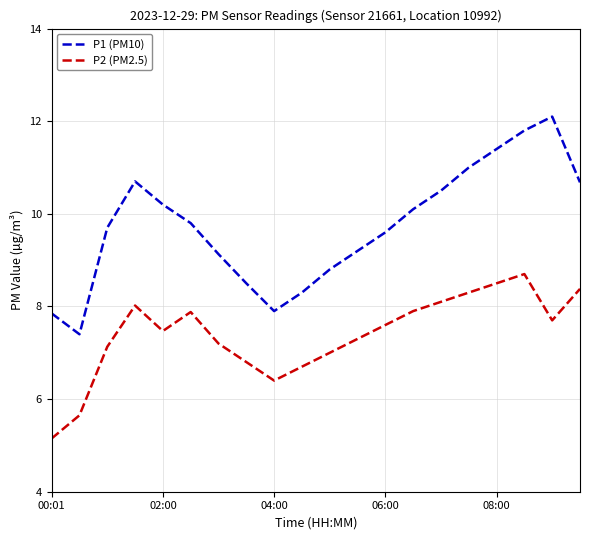

List the series in order of their overall mean, lowest first.

P2 (PM2.5), P1 (PM10)